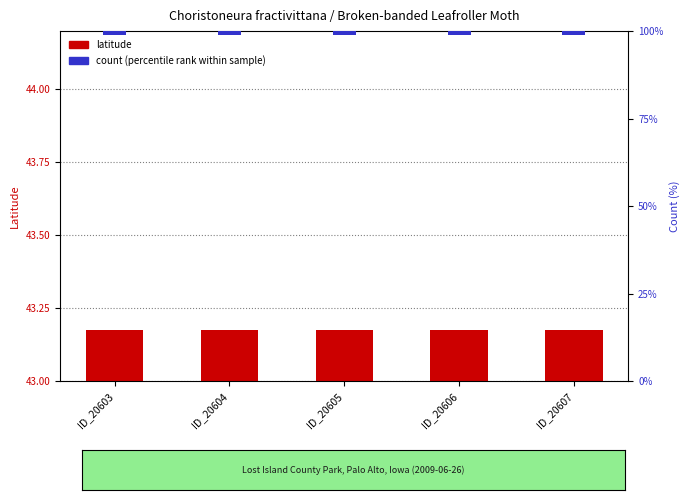

What is the maximum value for count (percentile)?

2.0